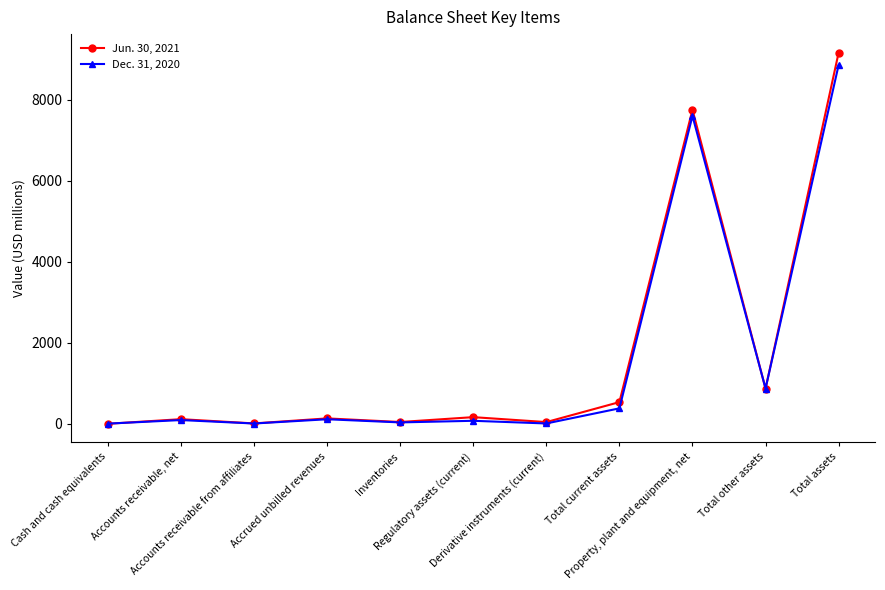

What are all the series names shown in the legend?

Jun. 30, 2021, Dec. 31, 2020